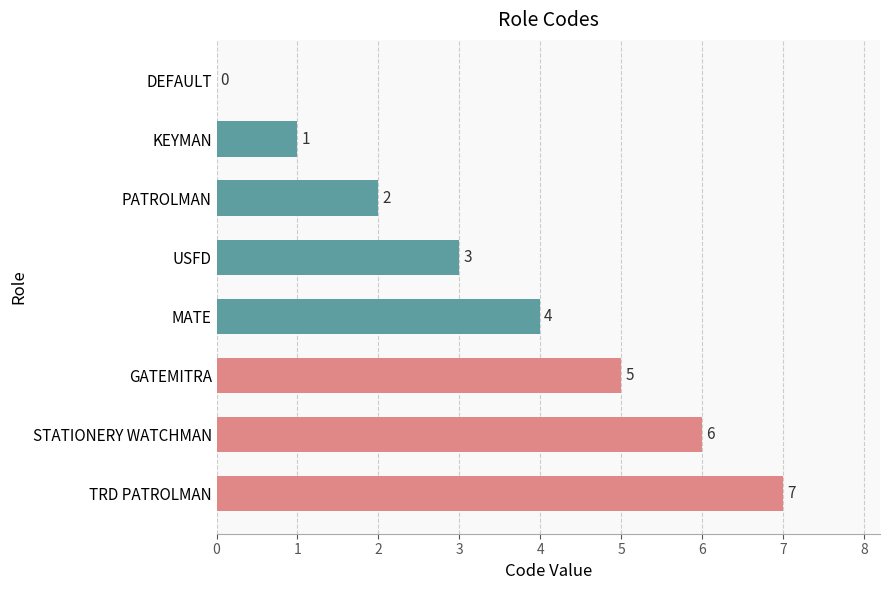

How many series are shown in this chart?

1